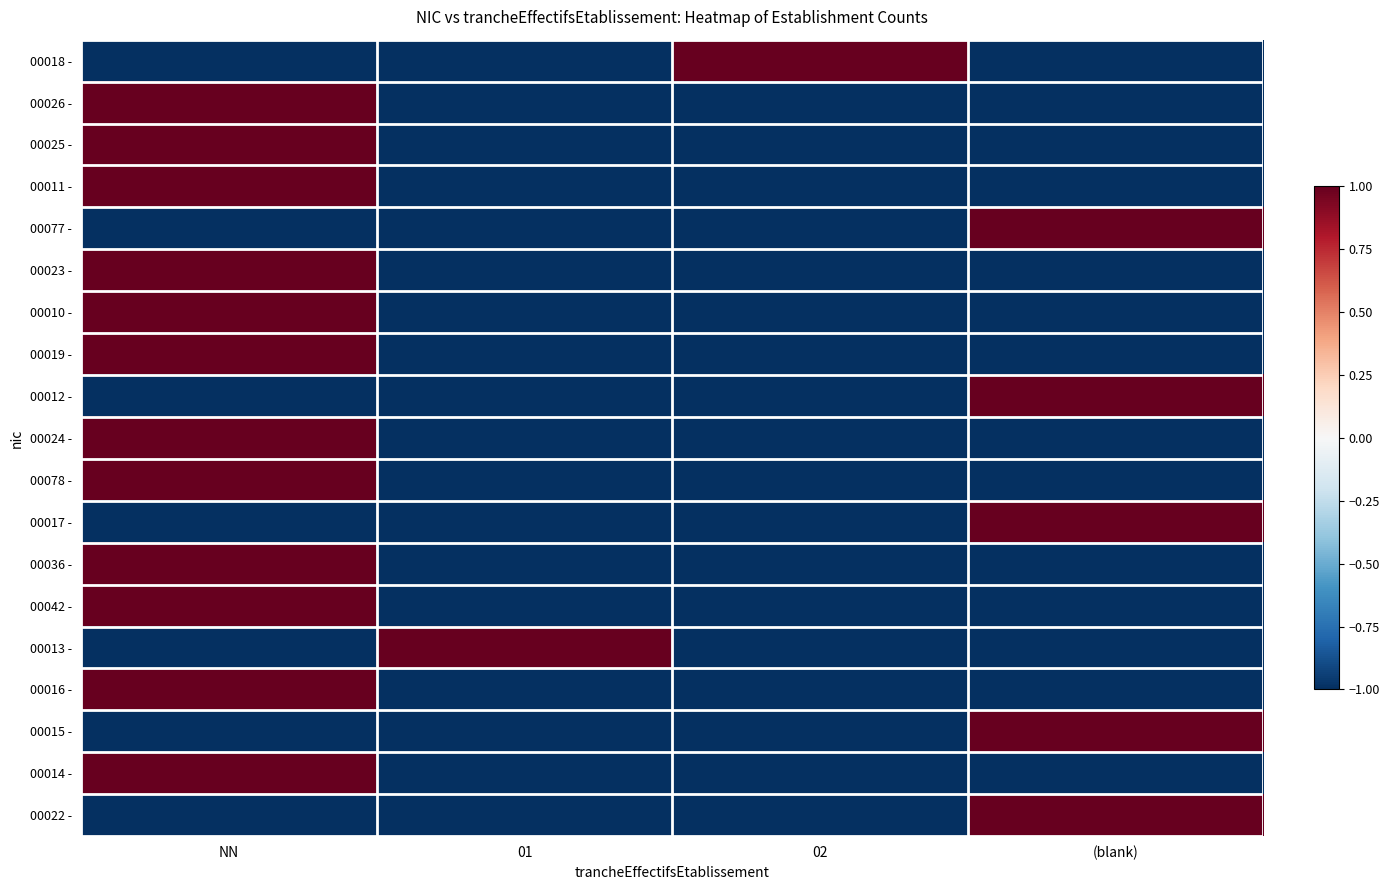

At which category is the sum across all series the highest?

NN